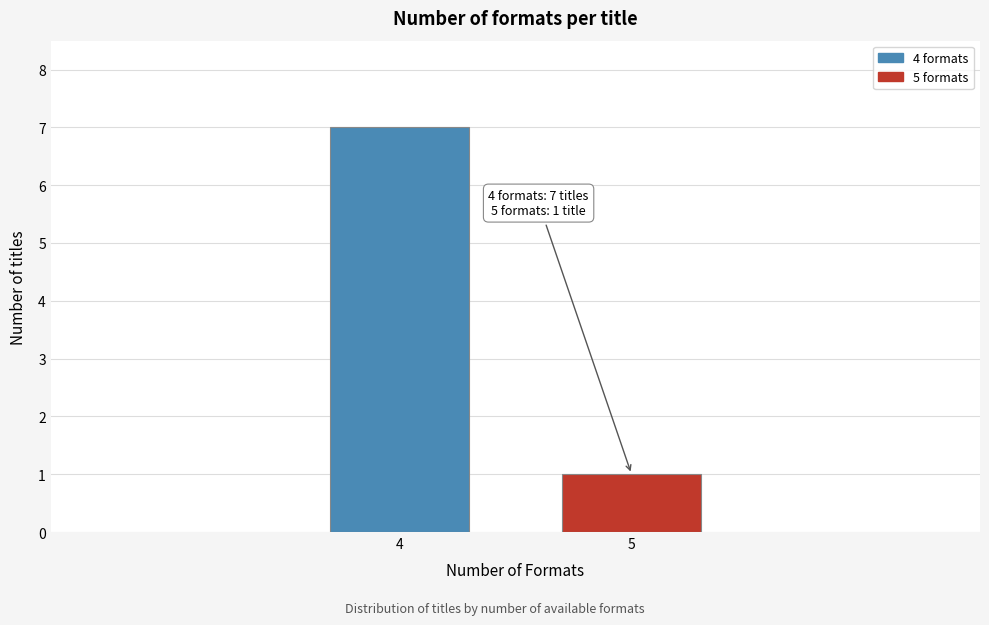

Reading left to right, extract all data points from this chart.

4=7	5=1